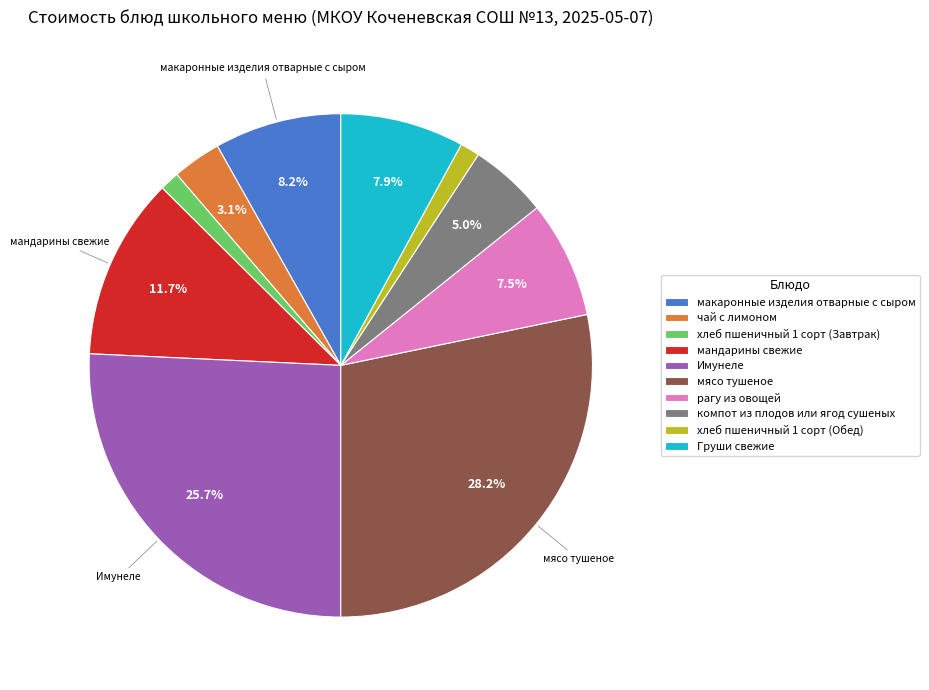

The макаронные изделия отварные с сыром slice represents 8% of the pie. True or false?

True